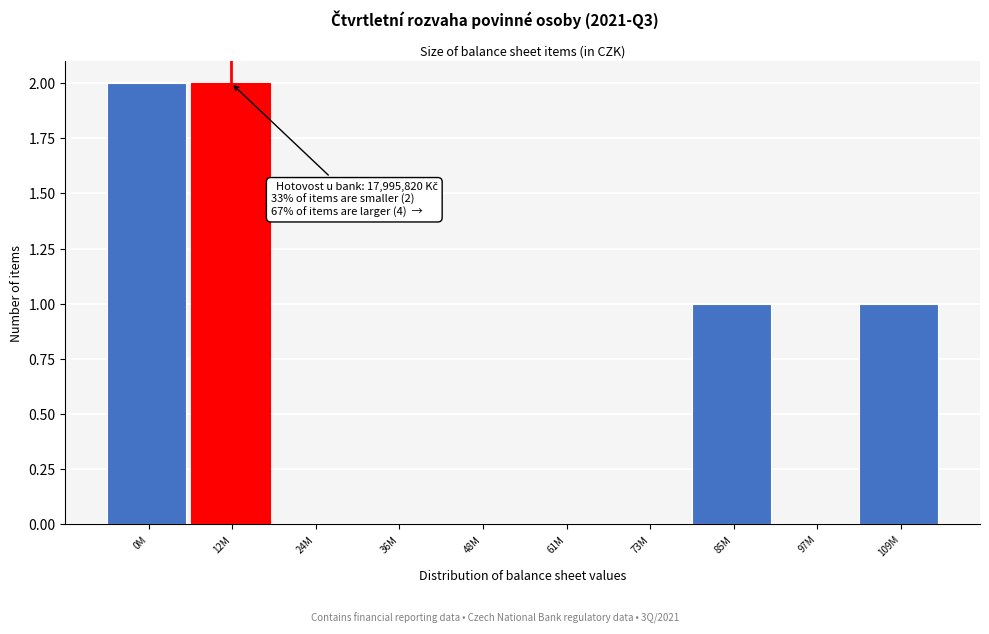

Reading right to left, transcribe all the data shown in this chart.

109M=1	97M=0	85M=1	73M=0	61M=0	48M=0	36M=0	24M=0	12M=2	0M=2